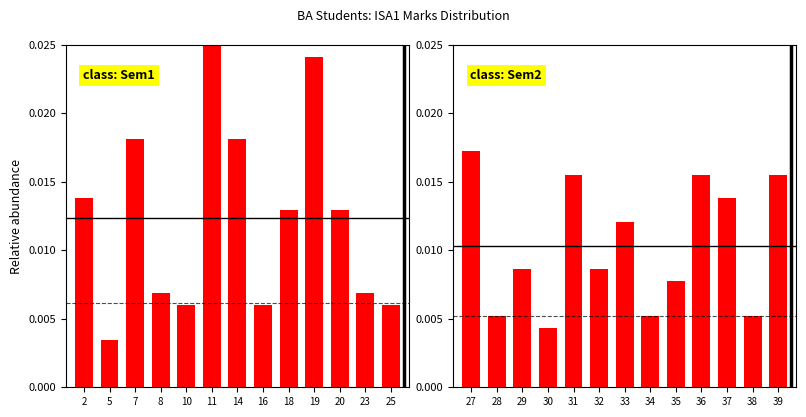

Reading left to right, transcribe all the data shown in this chart.

Group1: 0.0	0.0	0.0	0.0	0.0	0.0	0.0	0.0	0.0	0.0	0.0	0.0	0.0
Group2: 0.0	0.0	0.0	0.0	0.0	0.0	0.0	0.0	0.0	0.0	0.0	0.0	0.0